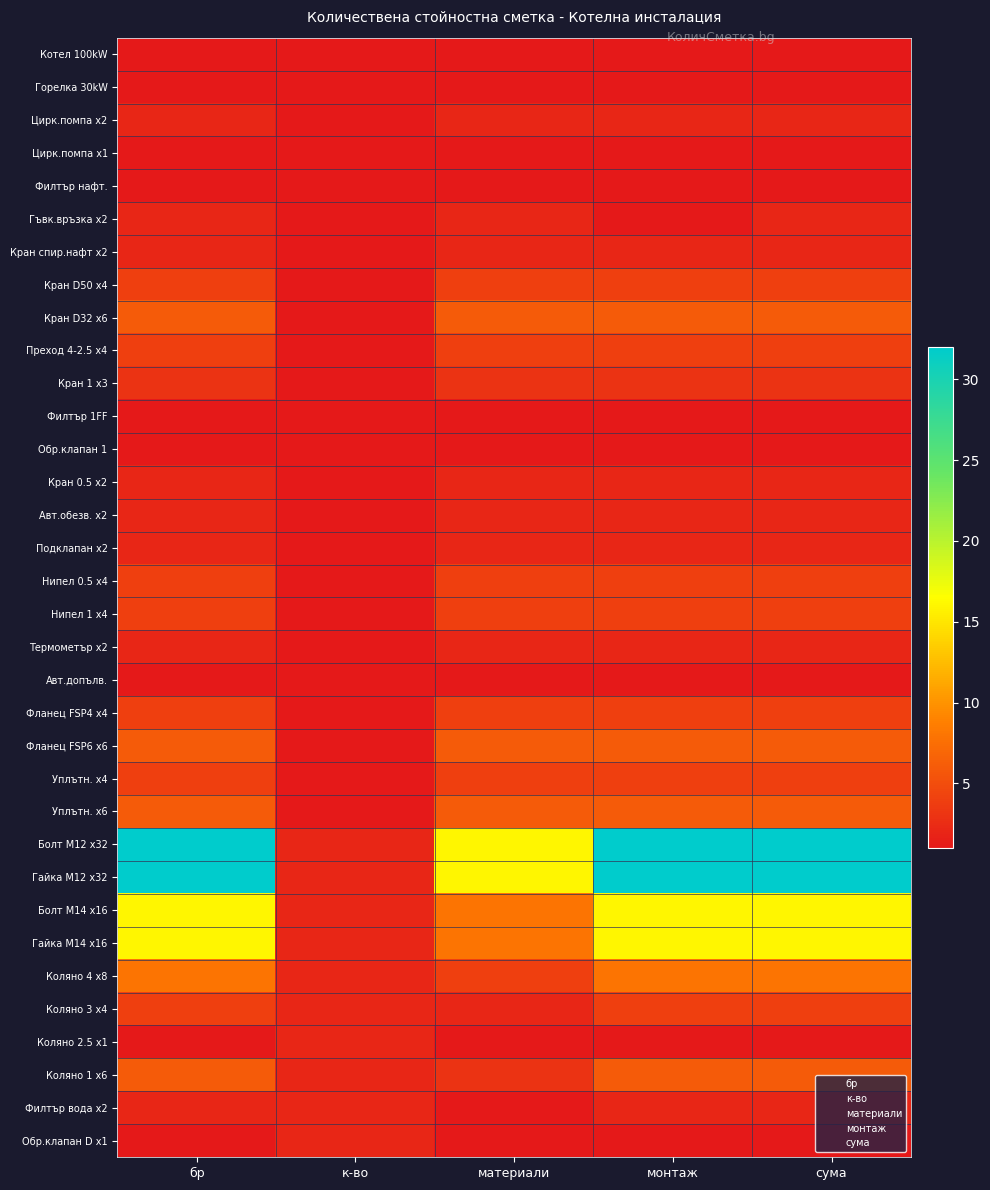

Between бр and сума, which is larger?

бр